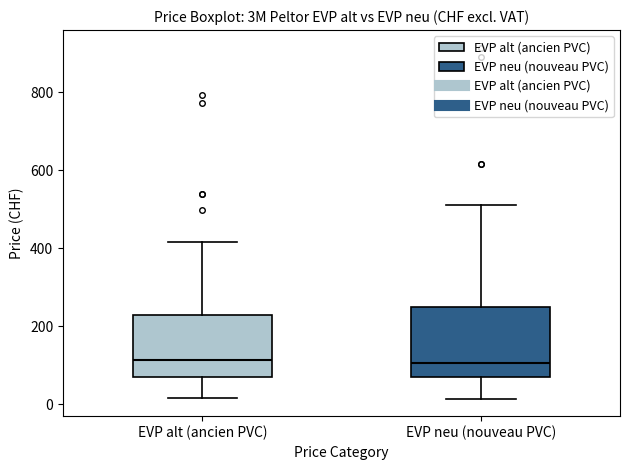

Reading left to right, read every box against the y-axis: the position of its median line, the range the box covers, and the ends of its whiskers. The values are not printed on the chart, so give them approximately, as read against the axis.

EVP alt (ancien PVC): median 120, box 80 to 240, whiskers 20 to 420
EVP neu (nouveau PVC): median 100, box 80 to 240, whiskers 20 to 520